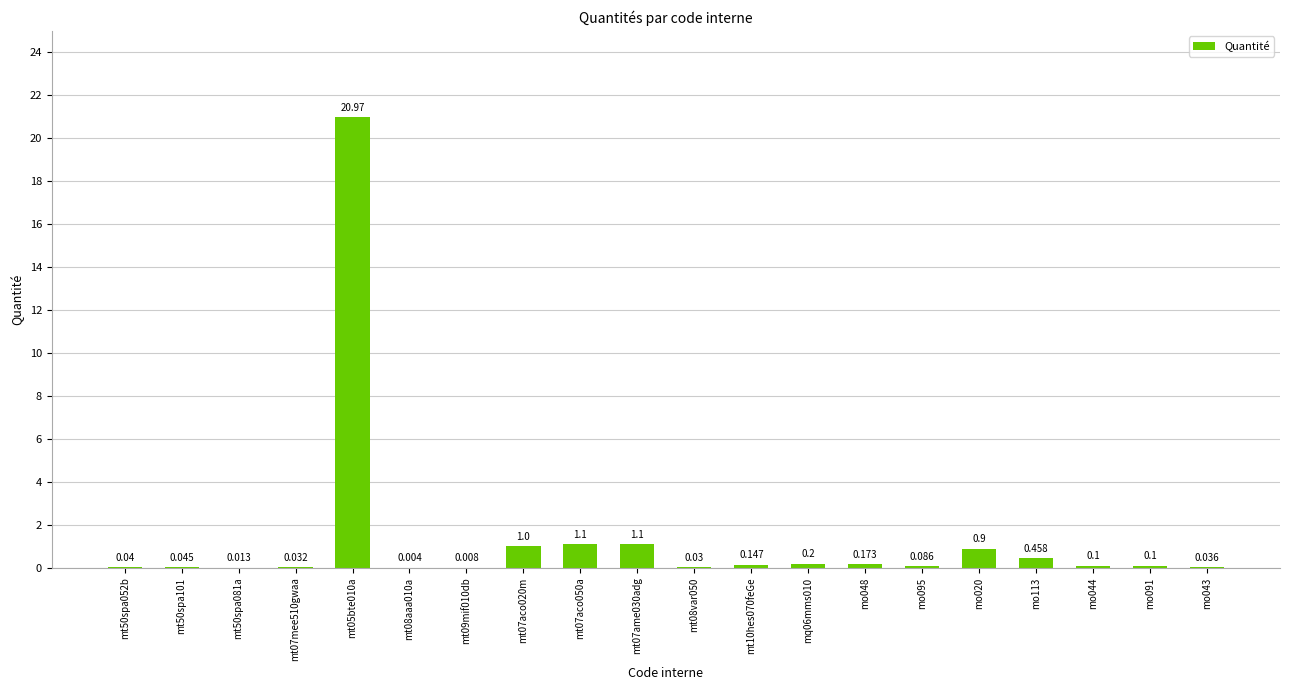

True or false: the data shows 0.0 at mt50spa081a.

False